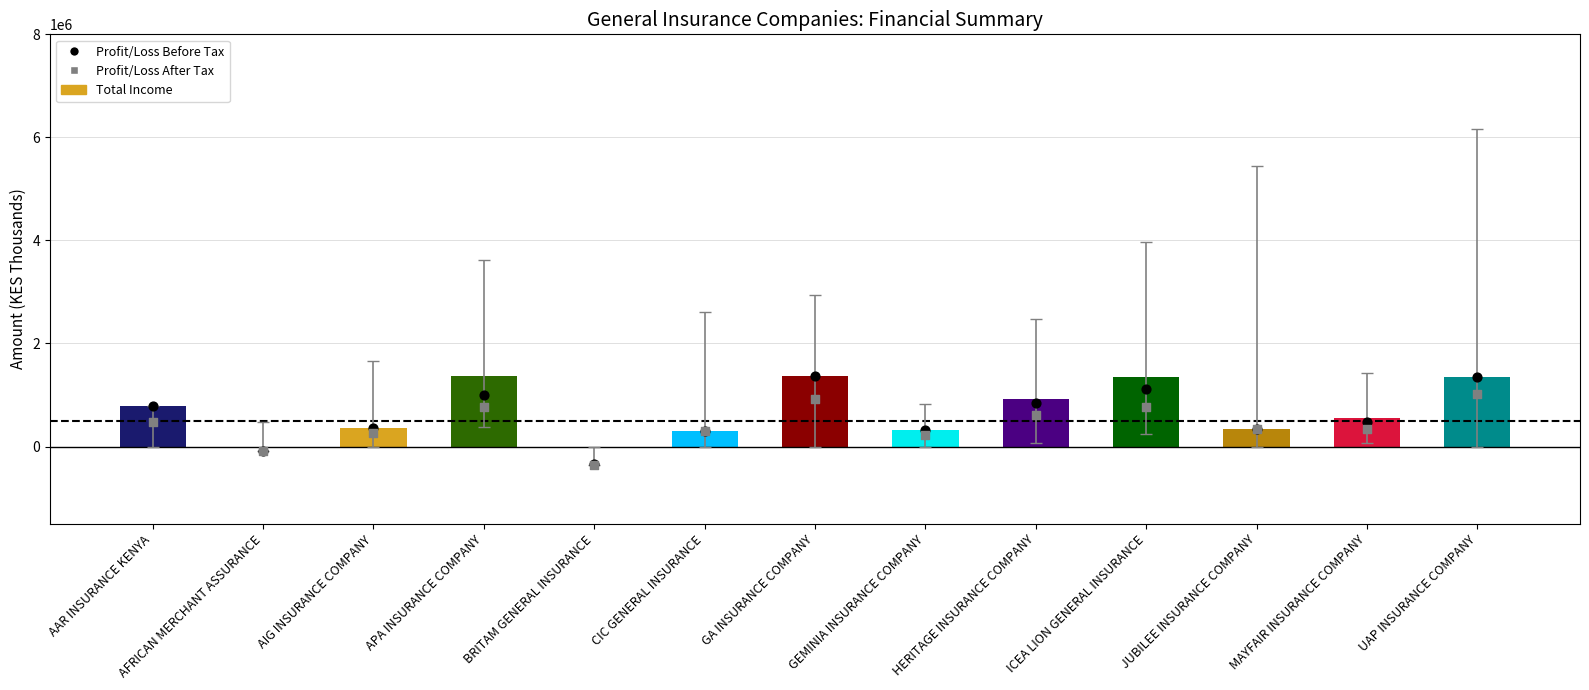

What is the ratio of the value at CIC GENERAL INSURANCE to the value at ICEA LION GENERAL INSURANCE?

0.2